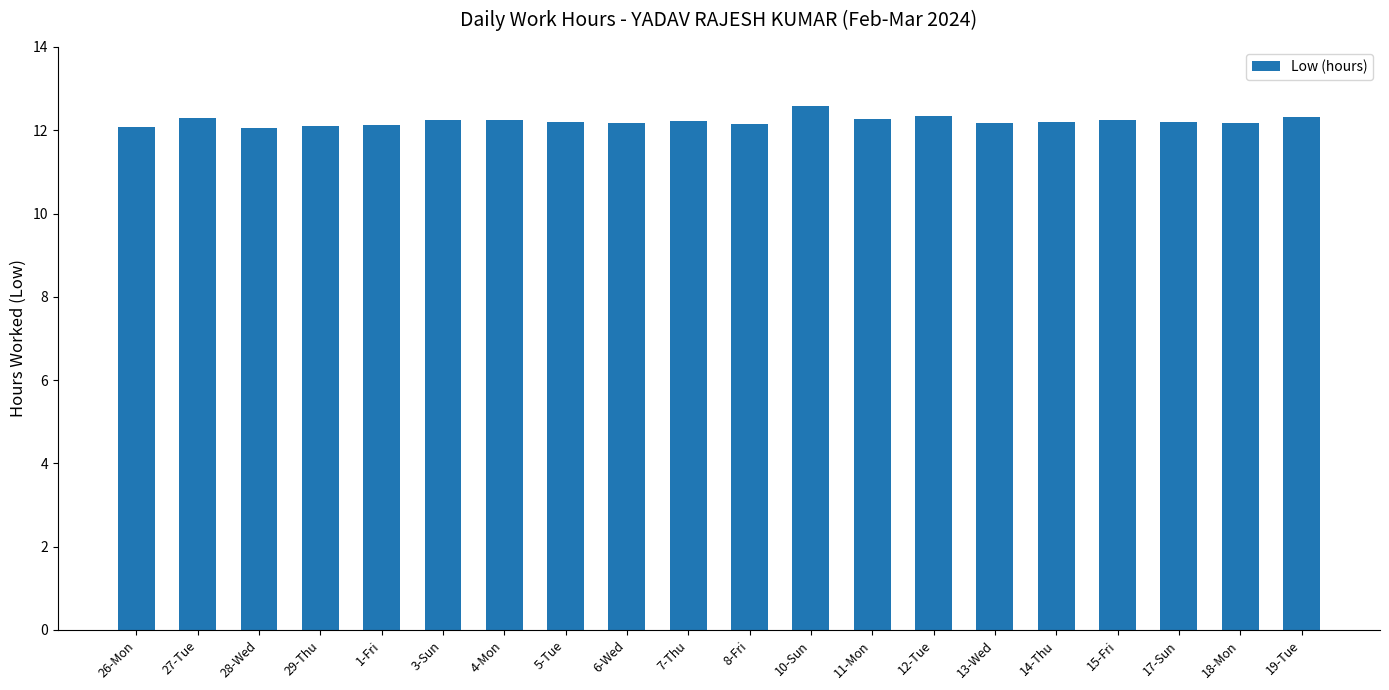

What is the ratio of the value at 28-Wed to the value at 29-Thu?

1.0